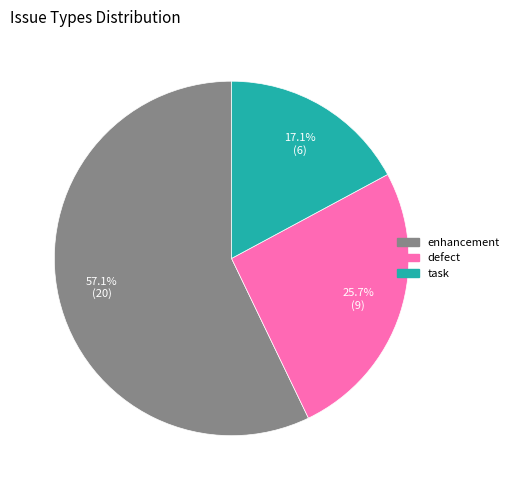

Is task the majority of the pie?

No